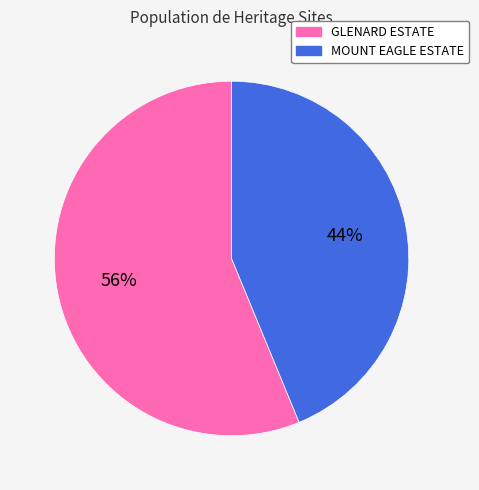

Combined, do GLENARD ESTATE and MOUNT EAGLE ESTATE account for over 50%?

Yes